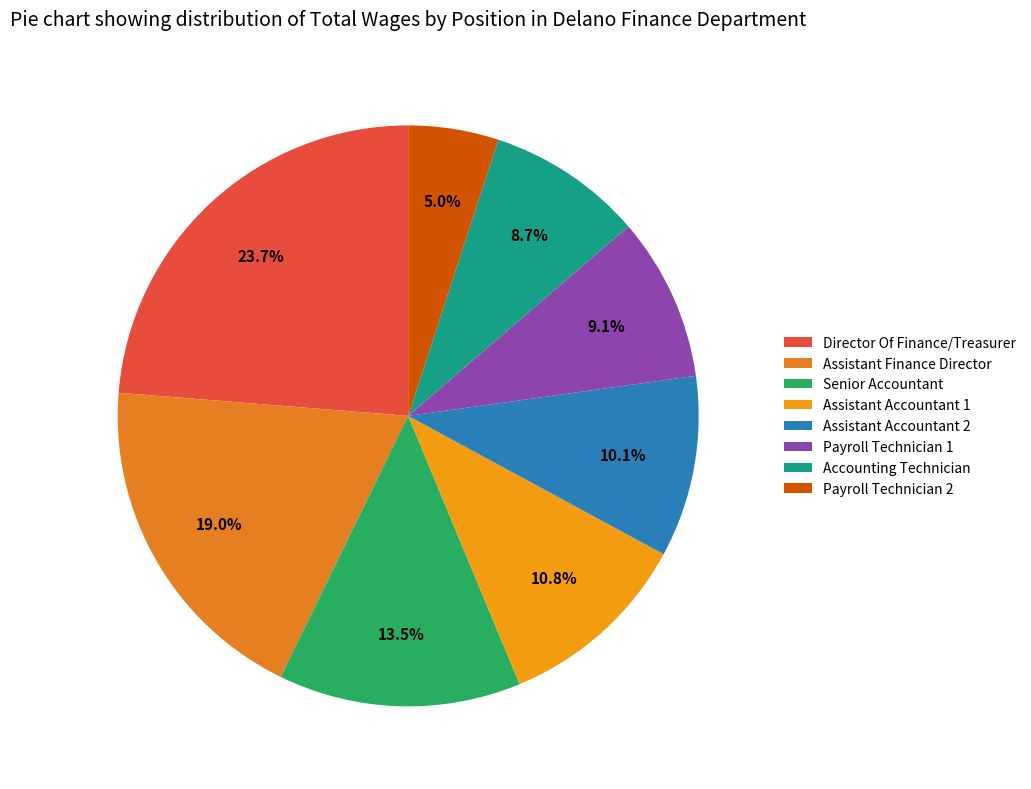

To the nearest percent, what portion does Senior Accountant represent?

13%